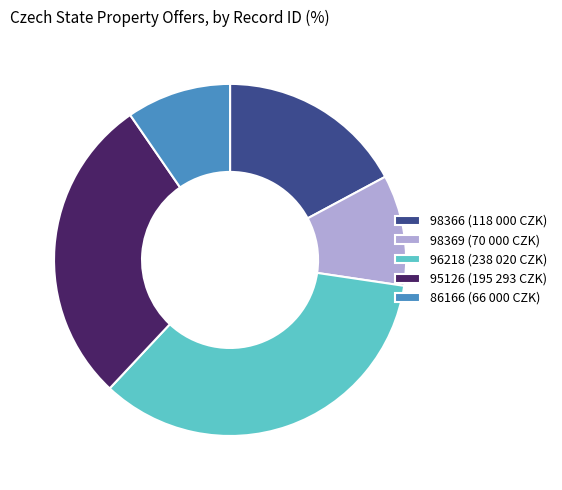

How many segments does this pie chart have?

5